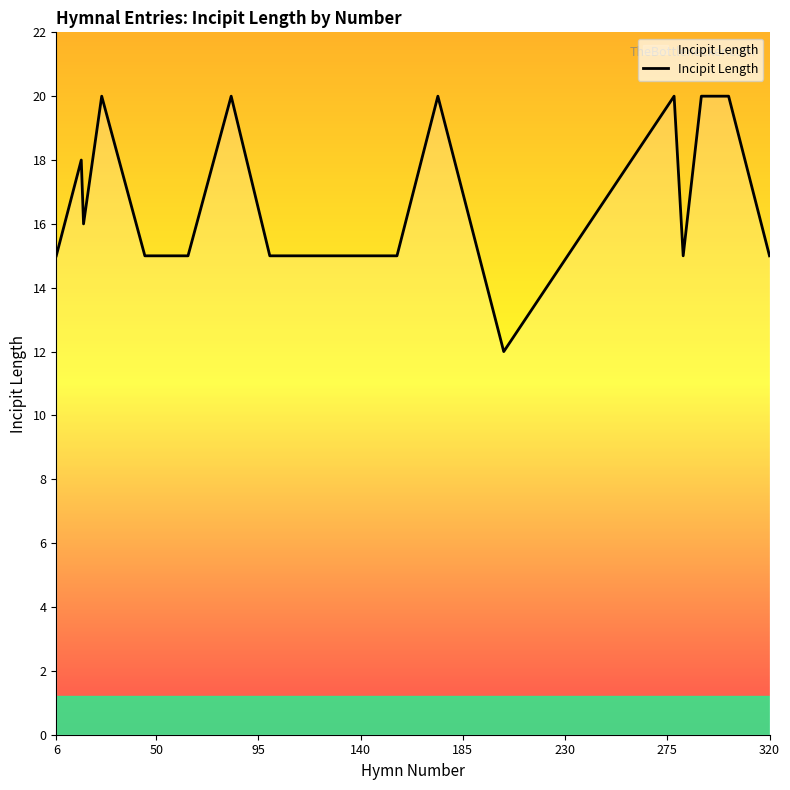

What is the smallest value displayed?

12